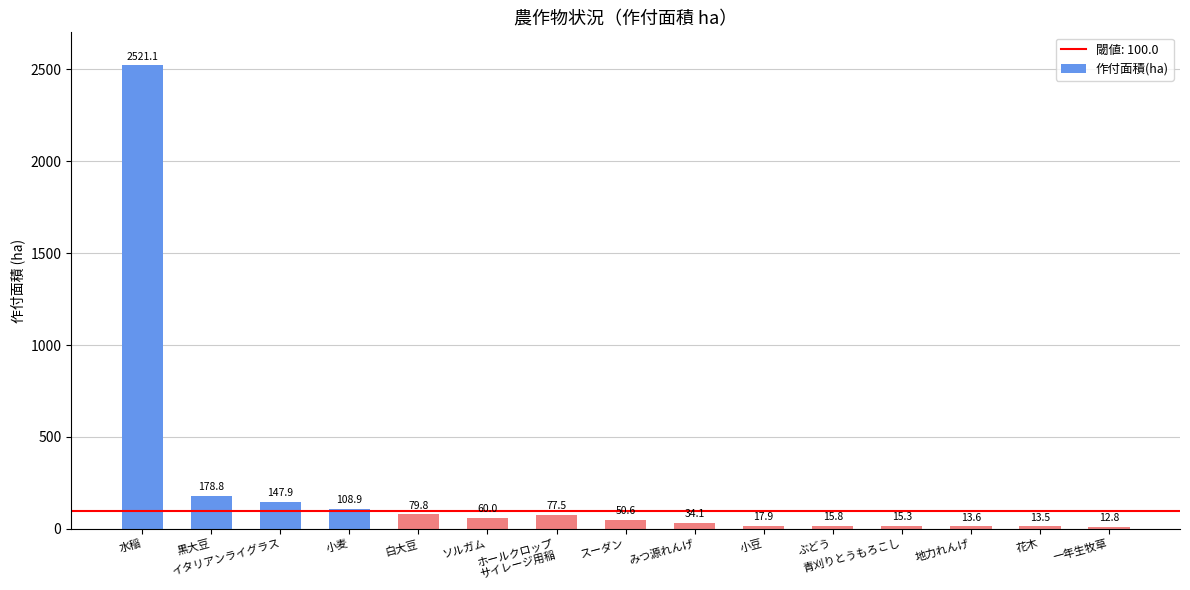

List the labels in order of value, largest first.

水稲, 黒大豆, イタリアンライグラス, 小麦, 白大豆, ホールクロップ
サイレージ用稲, ソルガム, スーダン, みつ源れんげ, 小豆, ぶどう, 青刈りとうもろこし, 地力れんげ, 花木, 一年生牧草